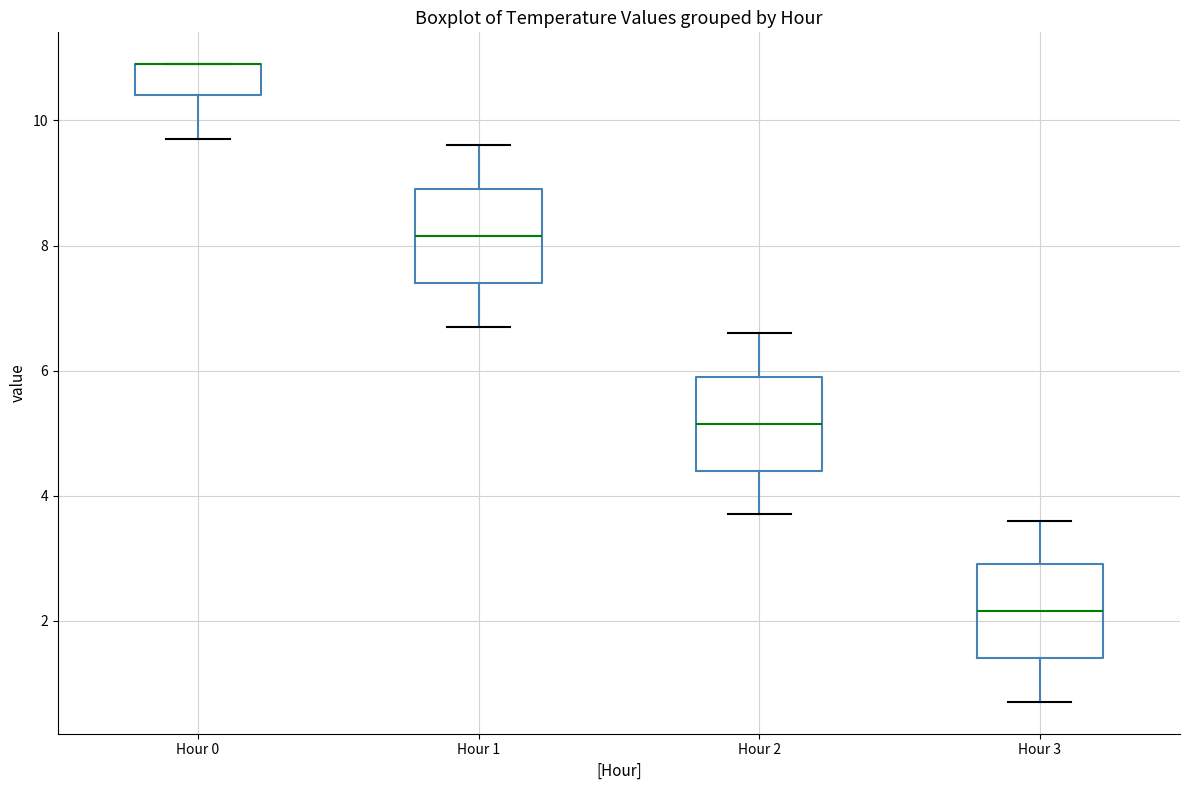

Reading left to right, transcribe this box plot: for each box, give where its median line is, the range the box spans, and where its two whiskers end, as read against the y-axis. The values are not printed on the chart, so give them approximately, as read against the axis.

Hour 0: median 11.0 (drawn on the box's upper edge), box 10.4 to 11.0, whiskers 9.8 to 11.0
Hour 1: median 8.2, box 7.4 to 9.0, whiskers 6.8 to 9.6
Hour 2: median 5.2, box 4.4 to 6.0, whiskers 3.8 to 6.6
Hour 3: median 2.2, box 1.4 to 3.0, whiskers 0.8 to 3.6